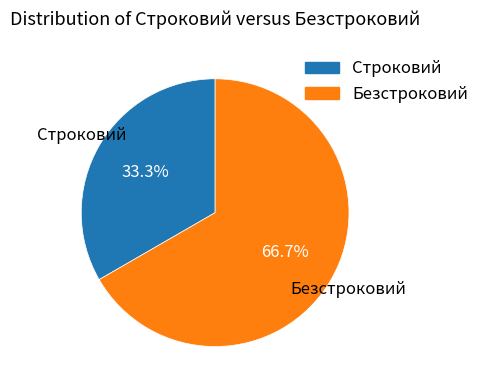

True or false: Безстроковий accounts for 58% of the total.

False